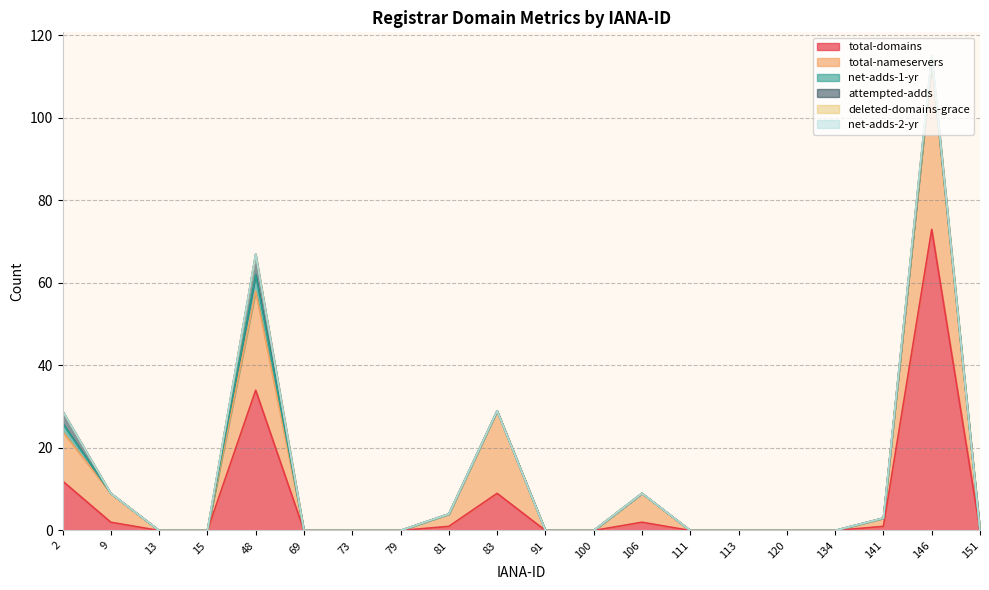

What is the sum of all attempted-adds values?

9